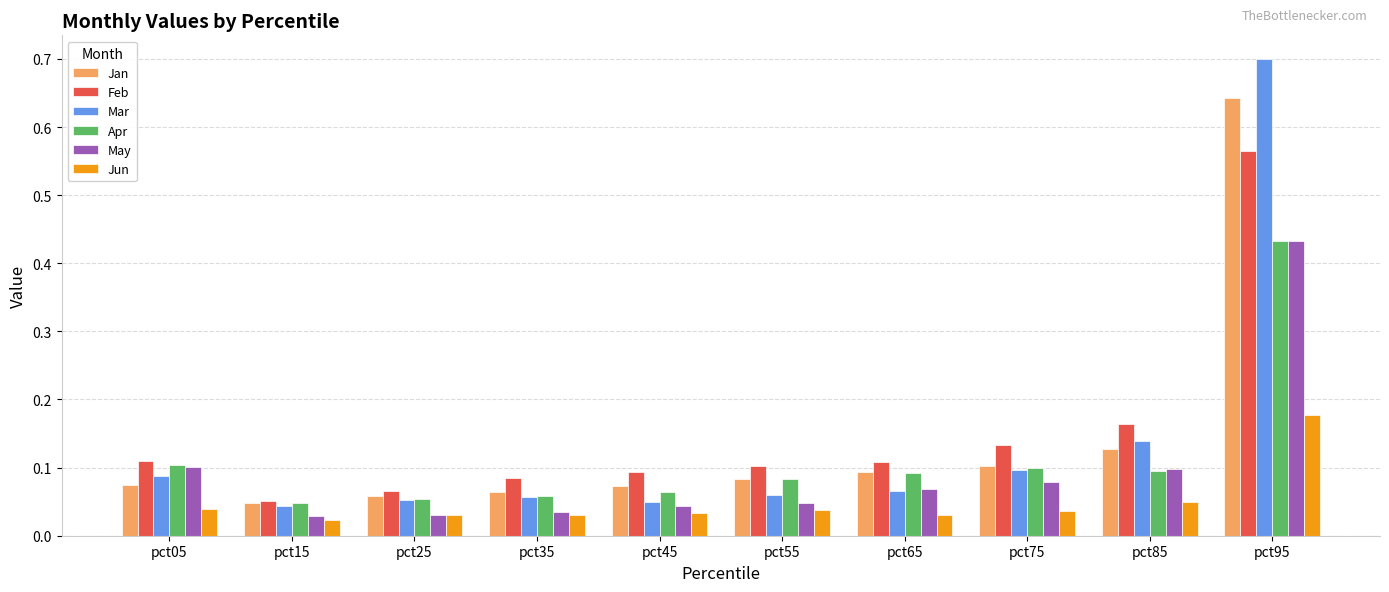

Which category has the lowest value across all series?

pct15